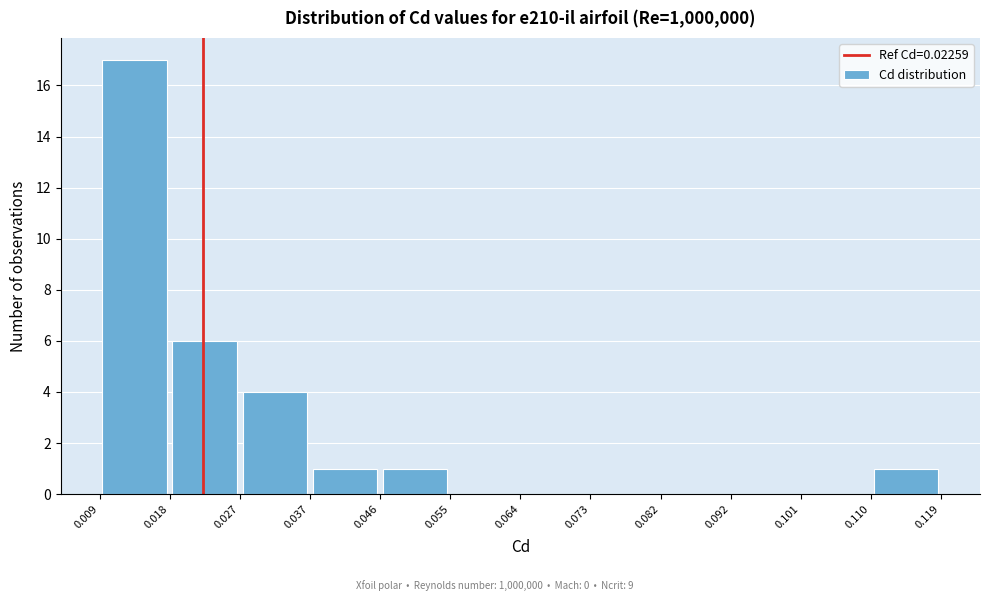

Over which range of the x-axis is the bar tallest?

0.009 to 0.018